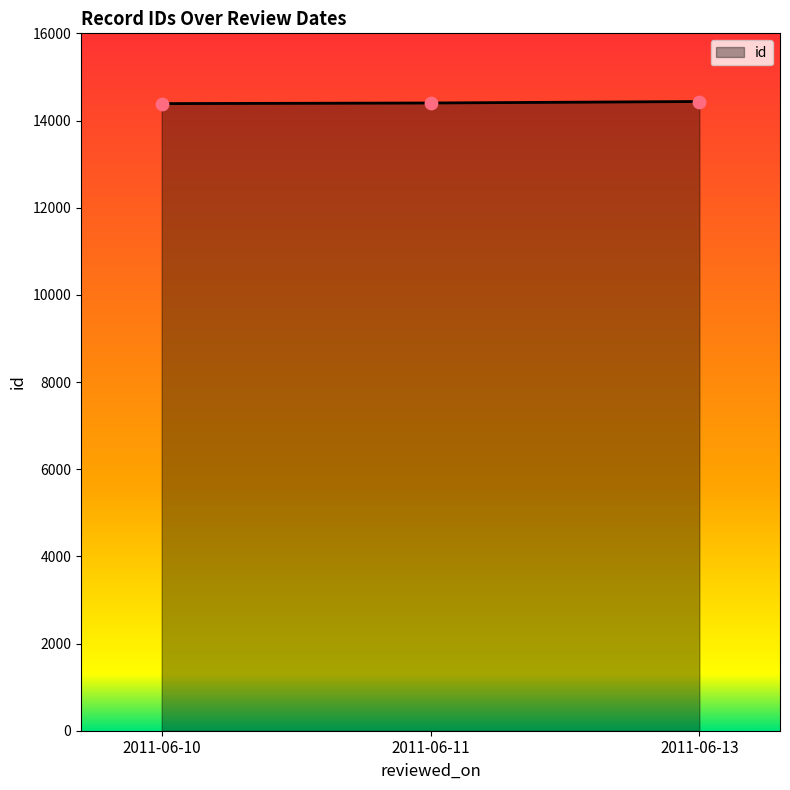

What is the ratio of the value at 2011-06-13 to the value at 2011-06-10?

1.0